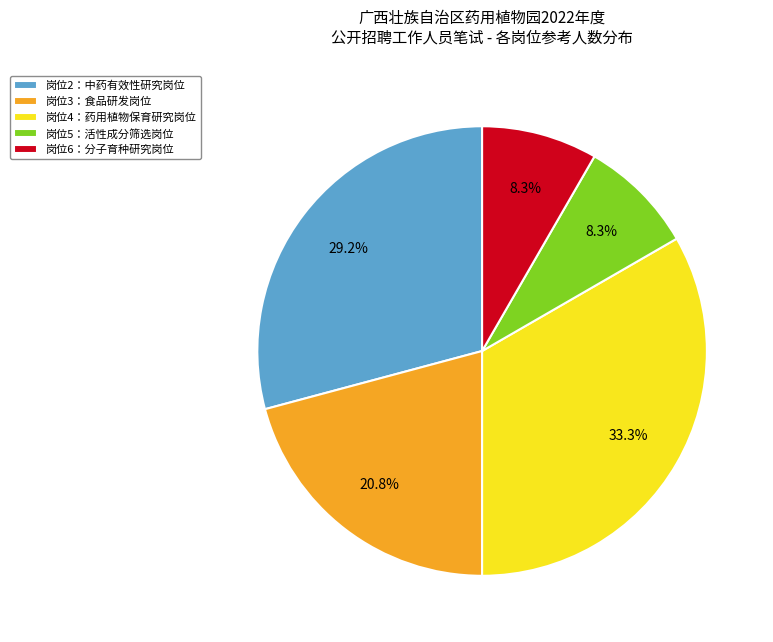

Approximately how many times larger is the value at 岗位3：食品研发岗位 compared to 岗位5：活性成分筛选岗位?

2.5